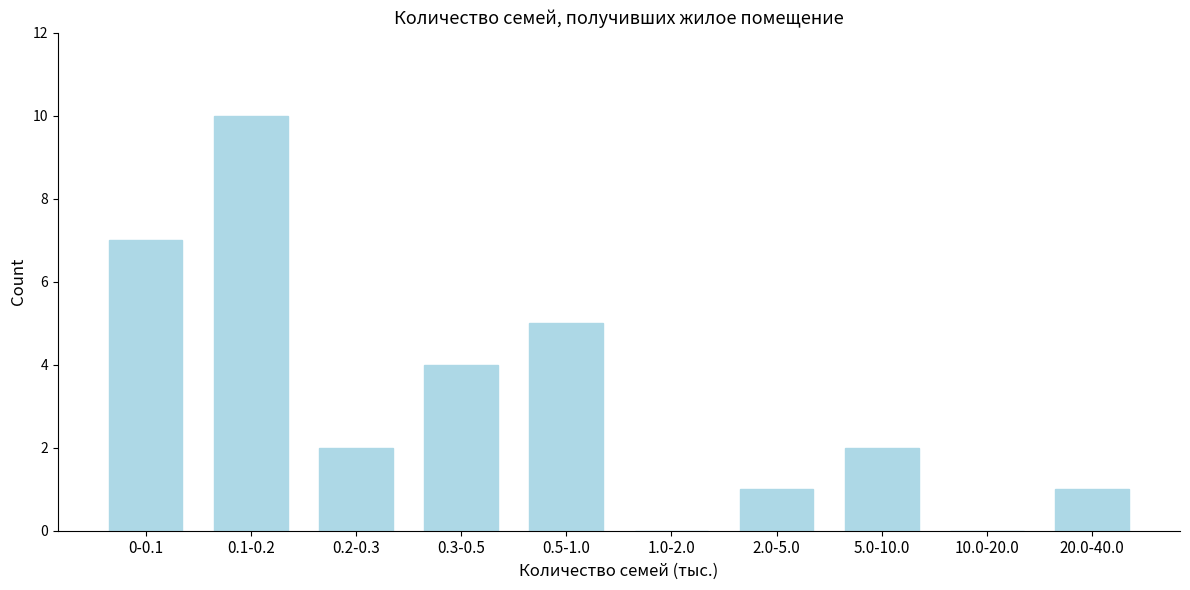

Reading right to left, what are all the values shown in this chart?

20.0-40.0=1	10.0-20.0=0	5.0-10.0=2	2.0-5.0=1	1.0-2.0=0	0.5-1.0=5	0.3-0.5=4	0.2-0.3=2	0.1-0.2=10	0-0.1=7